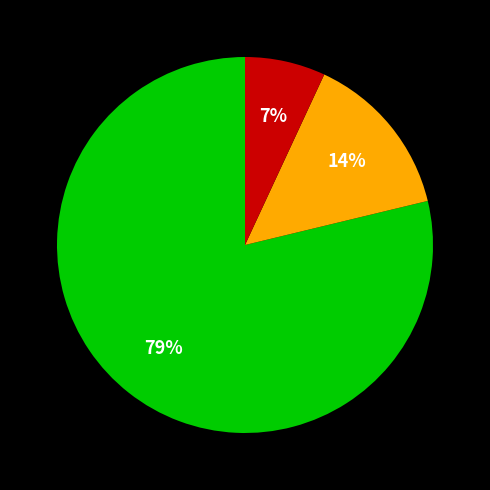

How many segments does this pie chart have?

3